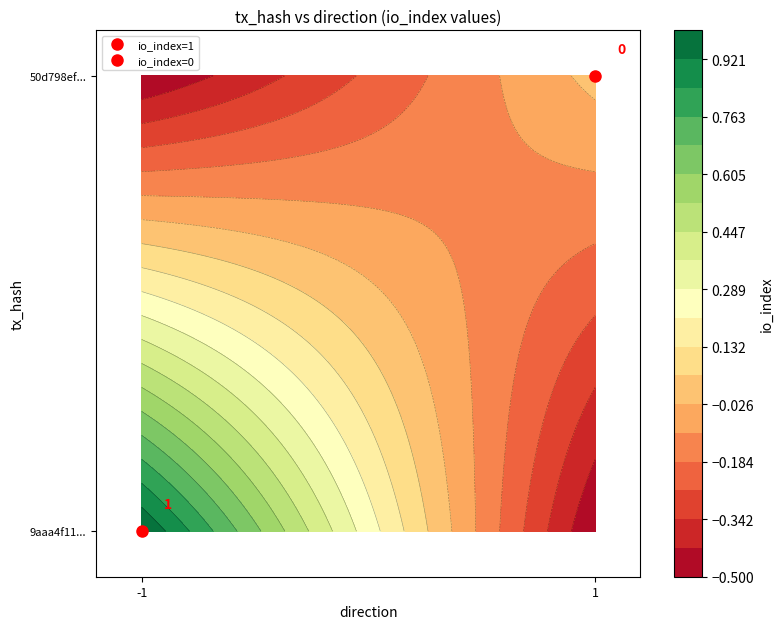

Which has a higher value, io_index or direction?

io_index